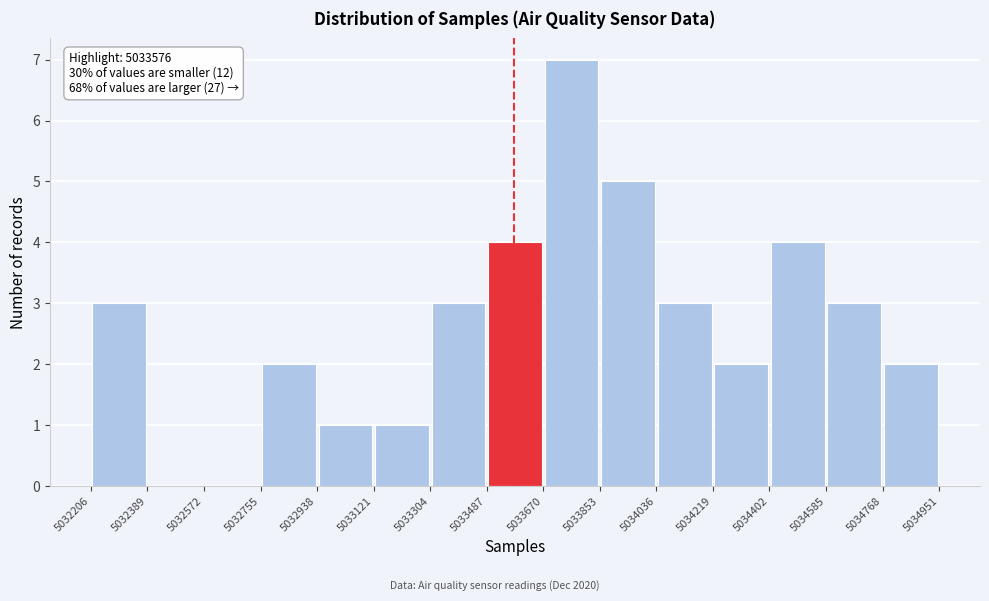

Over which range of the x-axis is the bar tallest?

5033670 to 5033853